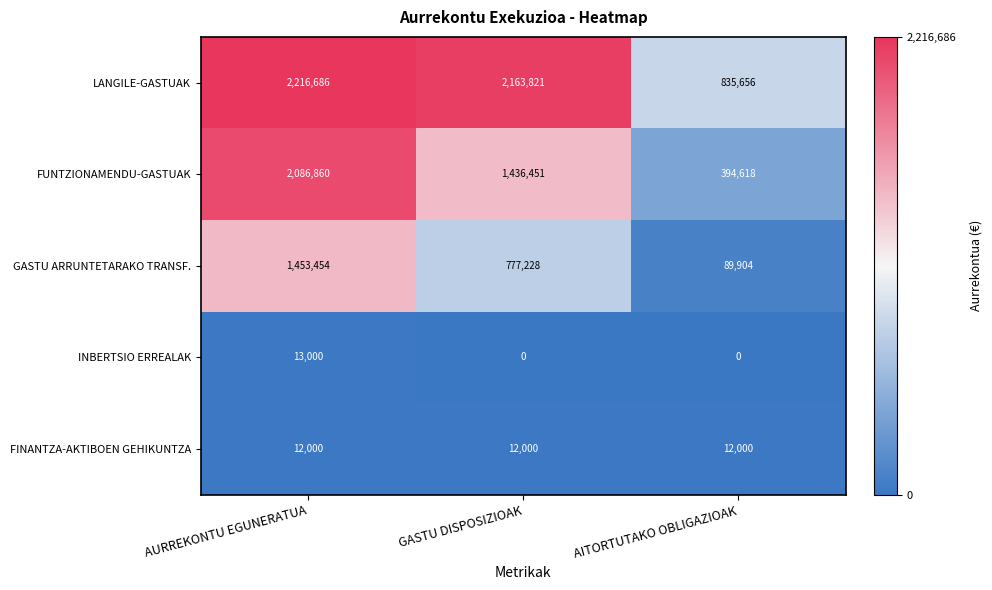

What is the greatest value displayed?

2216686